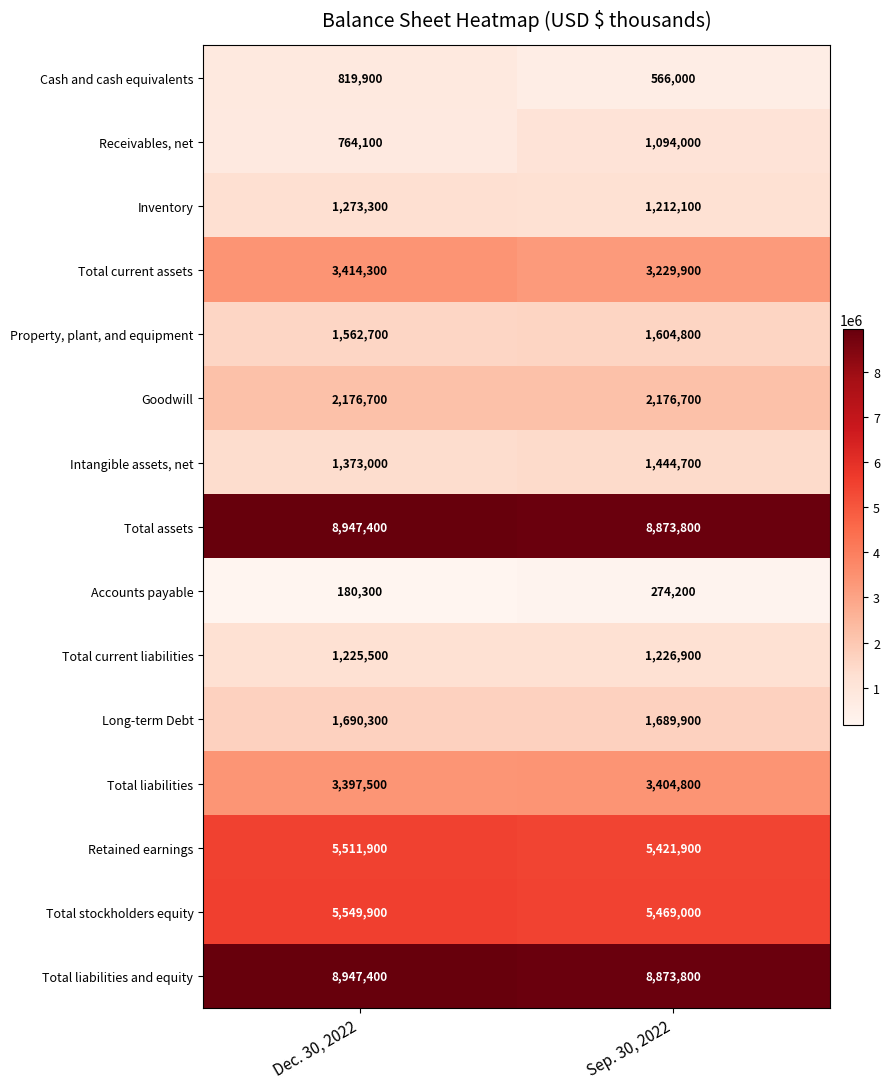

What is the total value across all series at Sep. 30, 2022?

46562500